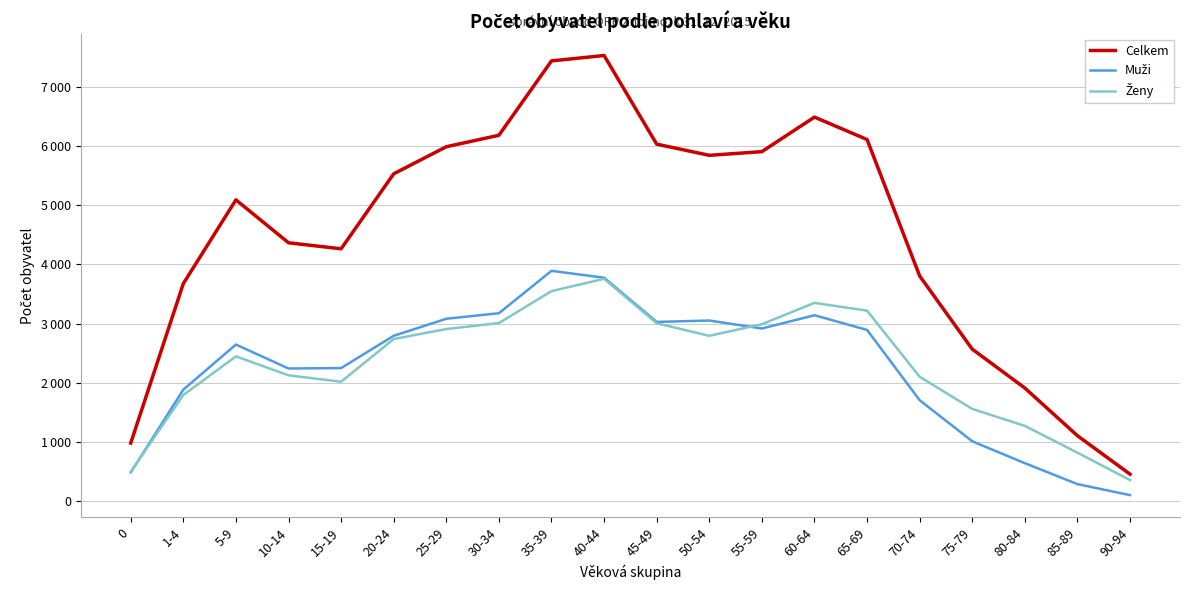

Reading right to left, transcribe all the data shown in this chart.

Celkem: 90-94=454	85-89=1104	80-84=1910	75-79=2567	70-74=3804	65-69=6110	60-64=6489	55-59=5905	50-54=5843	45-49=6032	40-44=7530	35-39=7439	30-34=6182	25-29=5988	20-24=5531	15-19=4263	10-14=4365	5-9=5090	1-4=3675	0=980
Muži: 90-94=100	85-89=286	80-84=640	75-79=1010	70-74=1704	65-69=2892	60-64=3140	55-59=2916	50-54=3051	45-49=3027	40-44=3774	35-39=3891	30-34=3174	25-29=3081	20-24=2793	15-19=2247	10-14=2240	5-9=2645	1-4=1883	0=484
Ženy: 90-94=354	85-89=818	80-84=1270	75-79=1557	70-74=2100	65-69=3218	60-64=3349	55-59=2989	50-54=2792	45-49=3005	40-44=3756	35-39=3548	30-34=3008	25-29=2907	20-24=2738	15-19=2016	10-14=2125	5-9=2445	1-4=1792	0=496